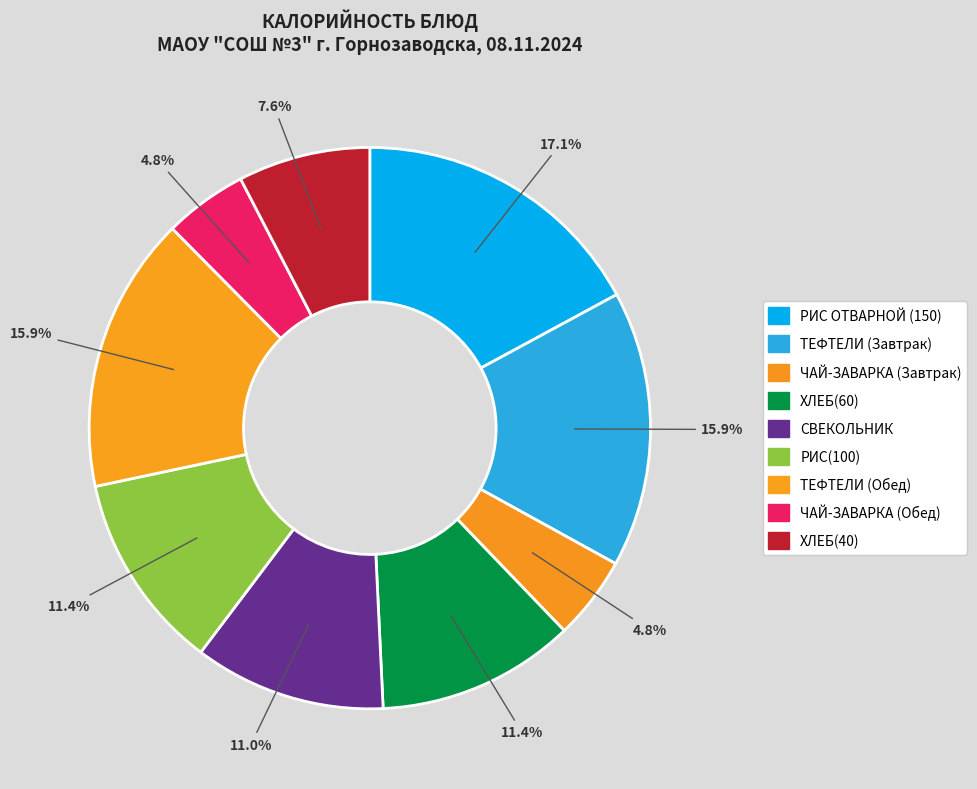

To the nearest percent, what is the difference between the largest and smallest slice percentages?

12%